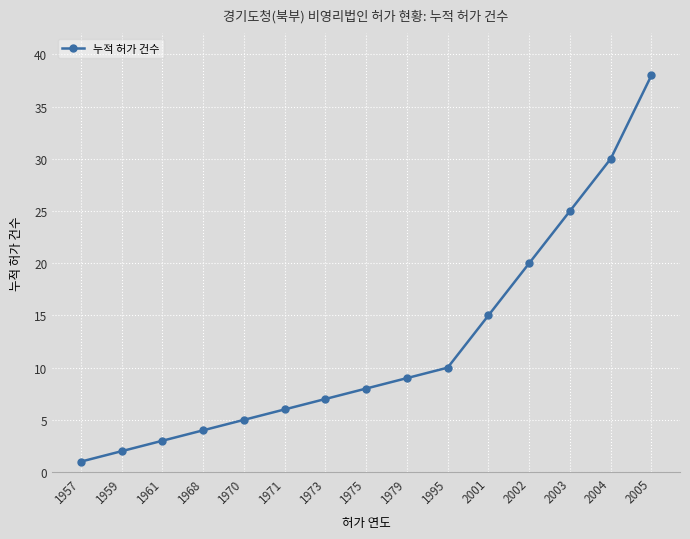

Reading left to right, what are all the values shown in this chart?

1957=1	1959=2	1961=3	1968=4	1970=5	1971=6	1973=7	1975=8	1979=9	1995=10	2001=15	2002=20	2003=25	2004=30	2005=38